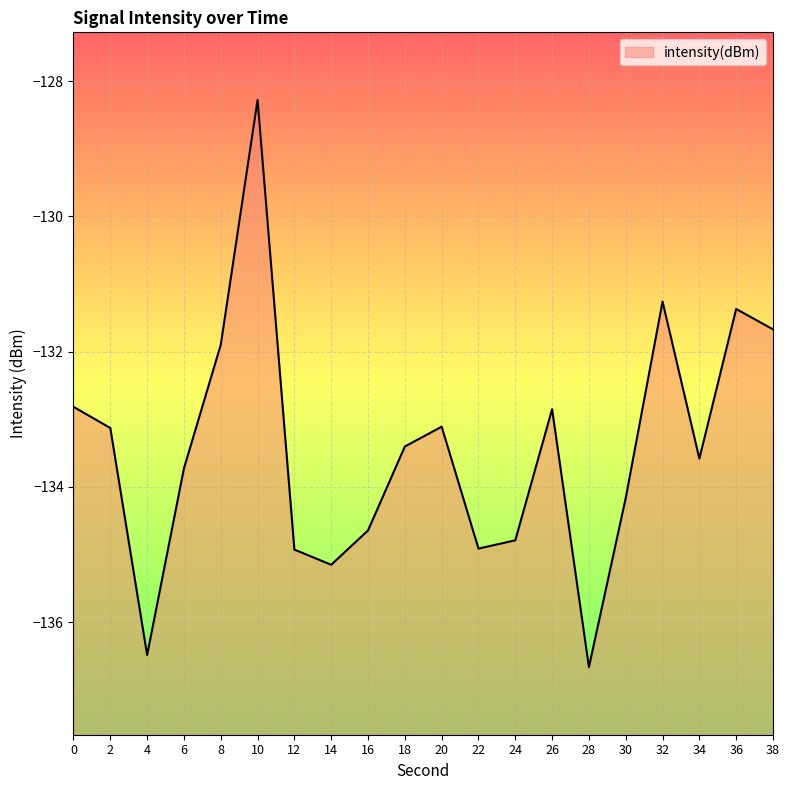

How many interior local peaks (higher than both neighbors) does the data have?

5